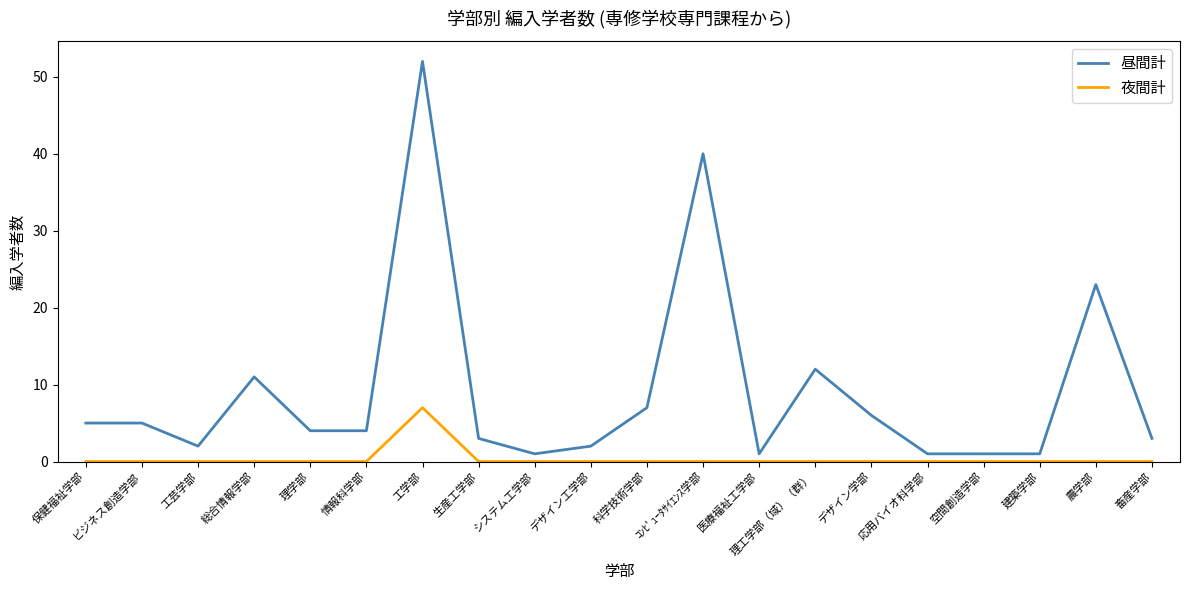

Reading left to right, extract all data points from this chart.

昼間計: 保健福祉学部=5	ビジネス創造学部=5	工芸学部=2	総合情報学部=11	理学部=4	情報科学部=4	工学部=52	生産工学部=3	システム工学部=1	デザイン工学部=2	科学技術学部=7	ｺﾝﾋﾟｭｰﾀｻｲｴﾝｽ学部=40	医療福祉工学部=1	理工学部（域）（群）=12	デザイン学部=6	応用バイオ科学部=1	空間創造学部=1	建築学部=1	農学部=23	畜産学部=3
夜間計: 保健福祉学部=0	ビジネス創造学部=0	工芸学部=0	総合情報学部=0	理学部=0	情報科学部=0	工学部=7	生産工学部=0	システム工学部=0	デザイン工学部=0	科学技術学部=0	ｺﾝﾋﾟｭｰﾀｻｲｴﾝｽ学部=0	医療福祉工学部=0	理工学部（域）（群）=0	デザイン学部=0	応用バイオ科学部=0	空間創造学部=0	建築学部=0	農学部=0	畜産学部=0